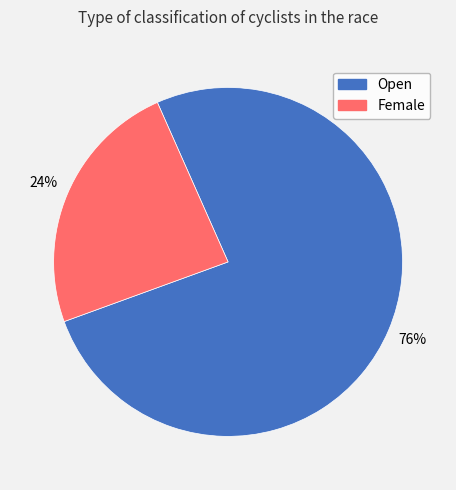

What percentage is the Open slice, to the nearest percent?

76%